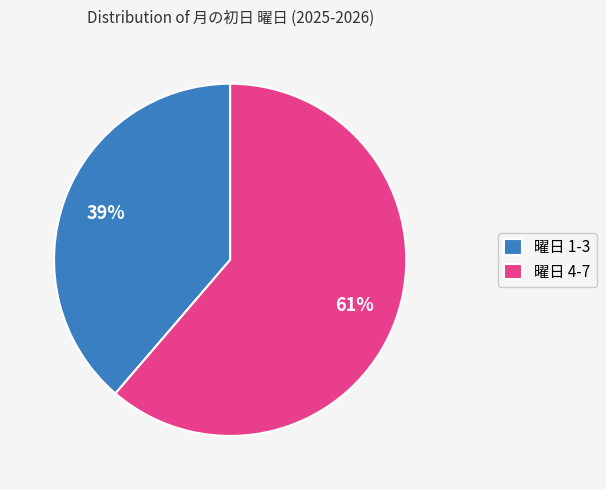

Is there any slice that represents more than half of the pie?

Yes